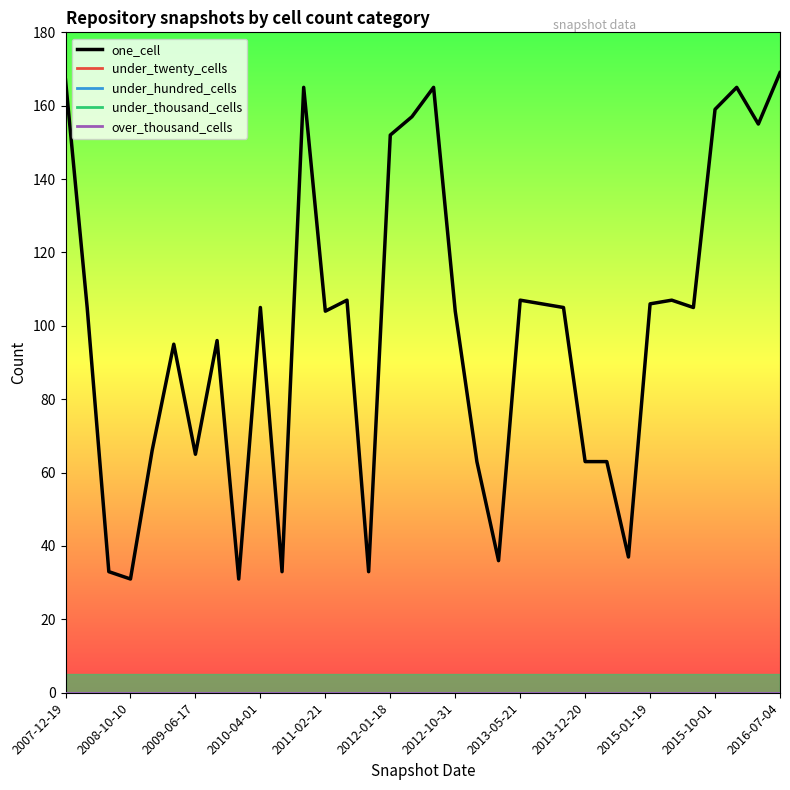

Does the chart display data point markers on the line(s)?

No